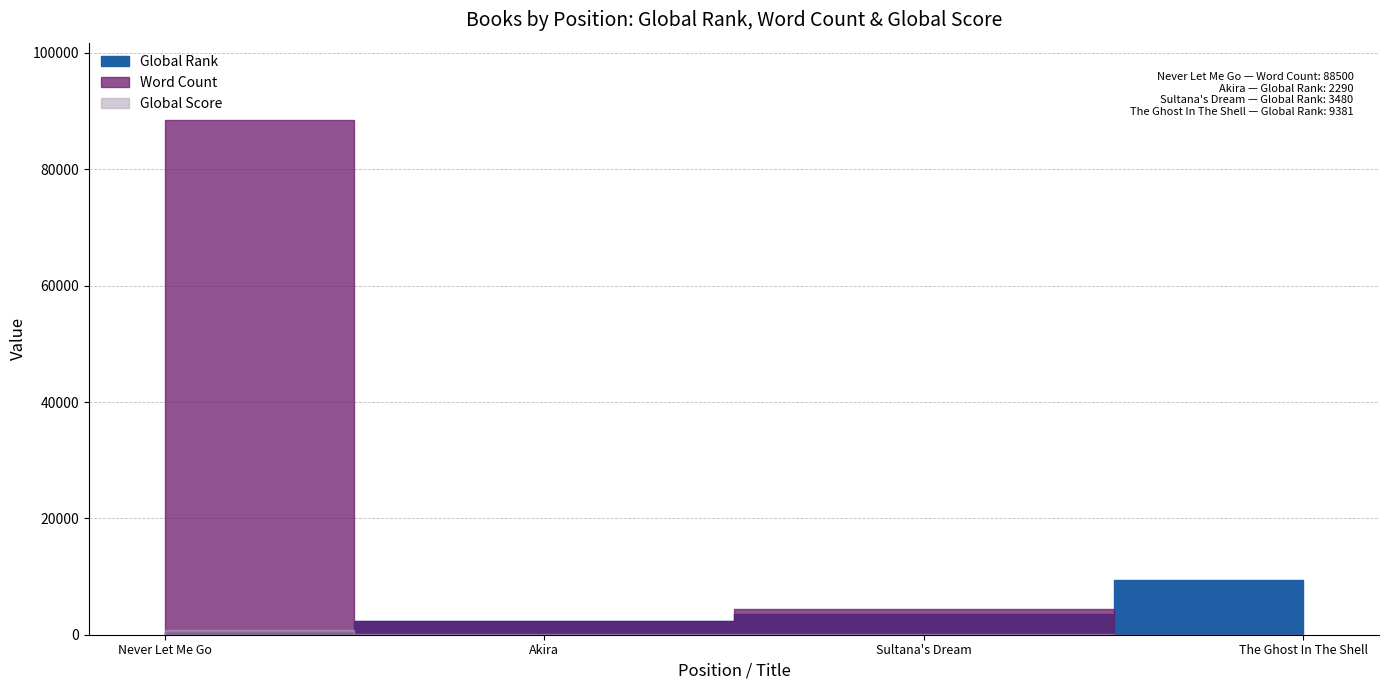

At which label does Global Rank first exceed 3480?

The Ghost In The Shell